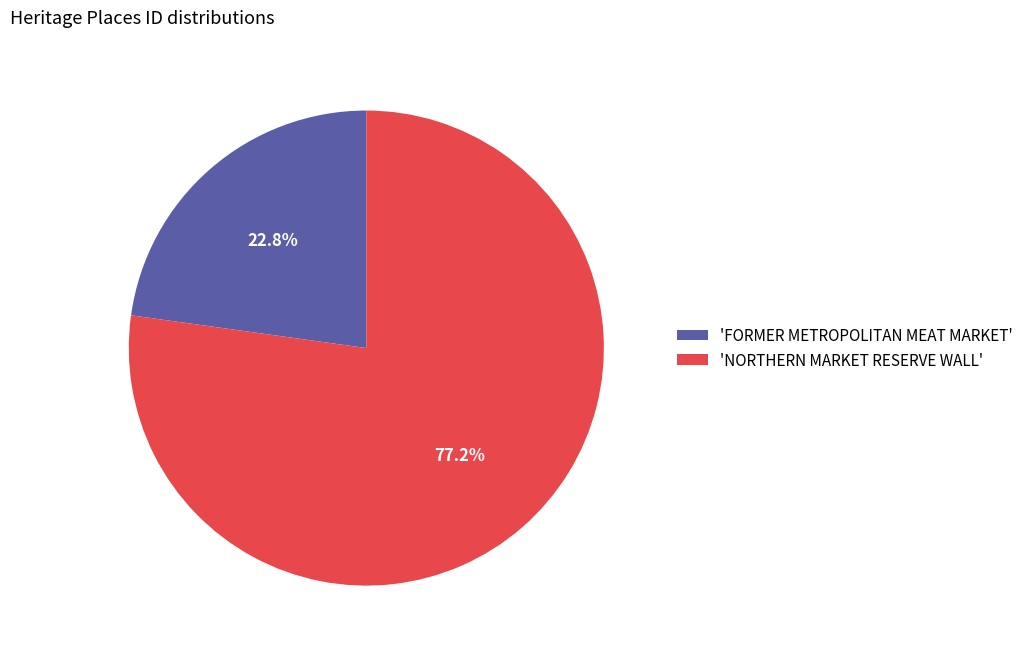

Between 'NORTHERN MARKET RESERVE WALL' and 'FORMER METROPOLITAN MEAT MARKET', which is larger?

'NORTHERN MARKET RESERVE WALL'